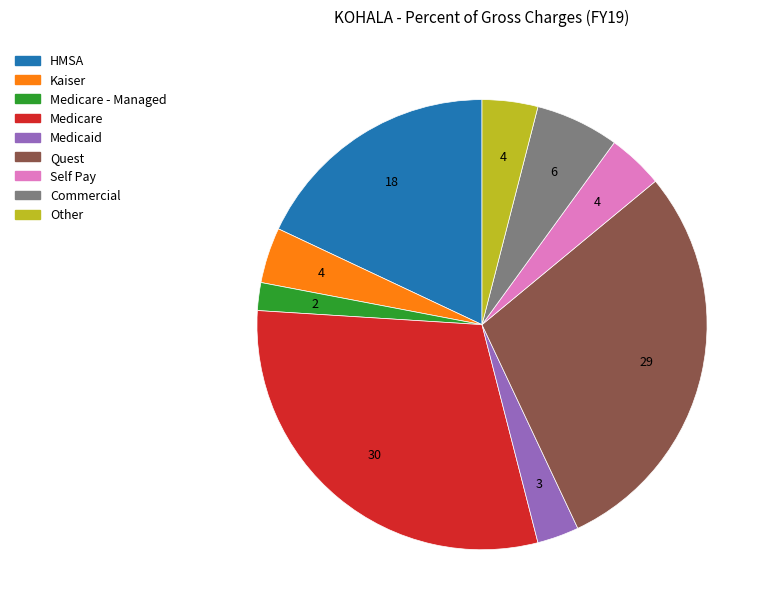

Is there any slice that represents more than half of the pie?

No